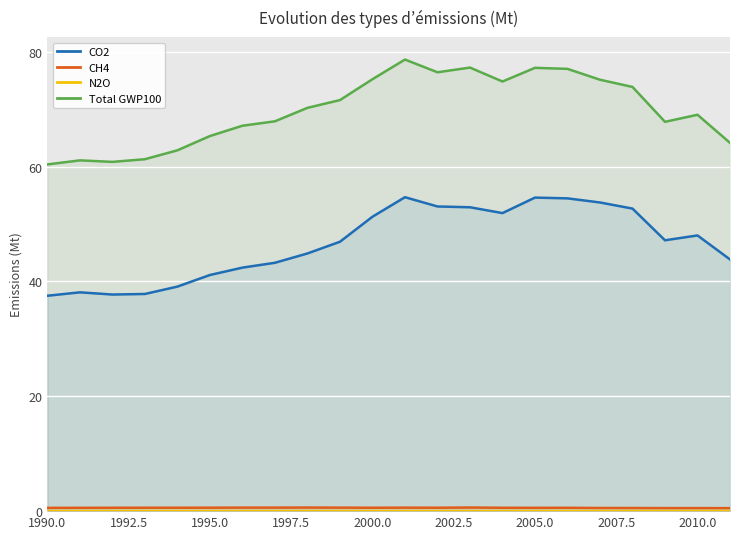

The Total GWP100 series shows 102.4 at 1990.0. True or false?

False